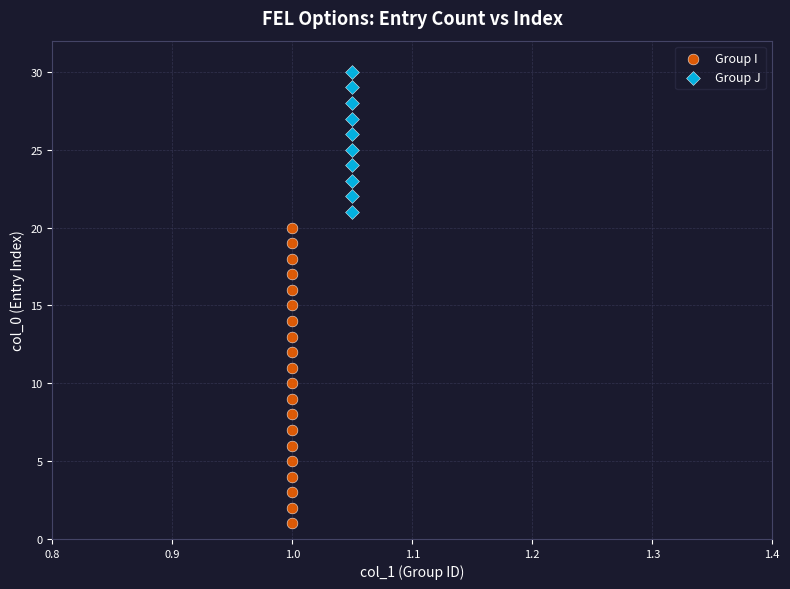

Which series reaches the maximum Y coordinate?

Group J